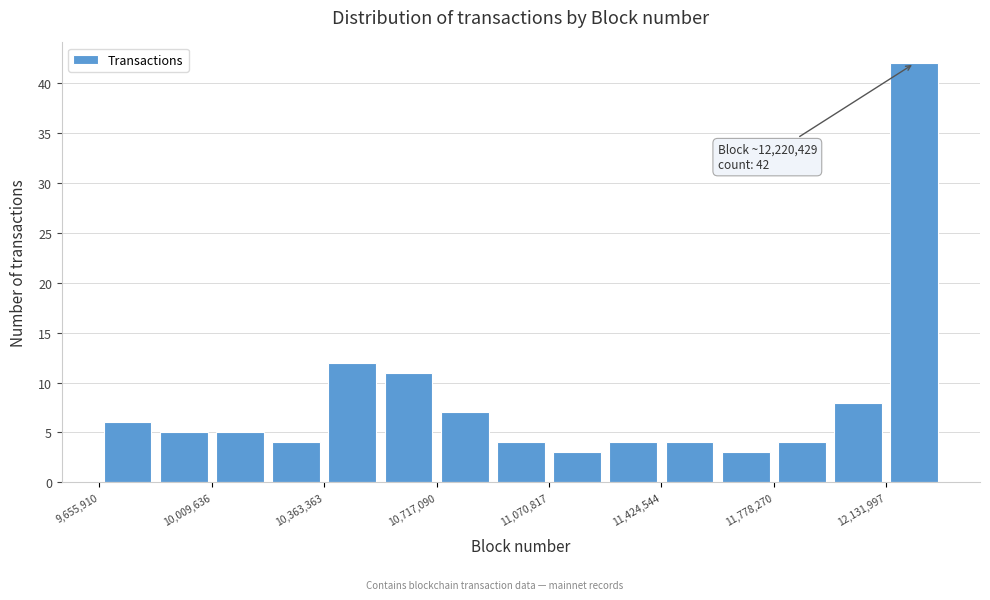

Read against the x-axis, roughly where is the centre of the tallest bar?

12200000